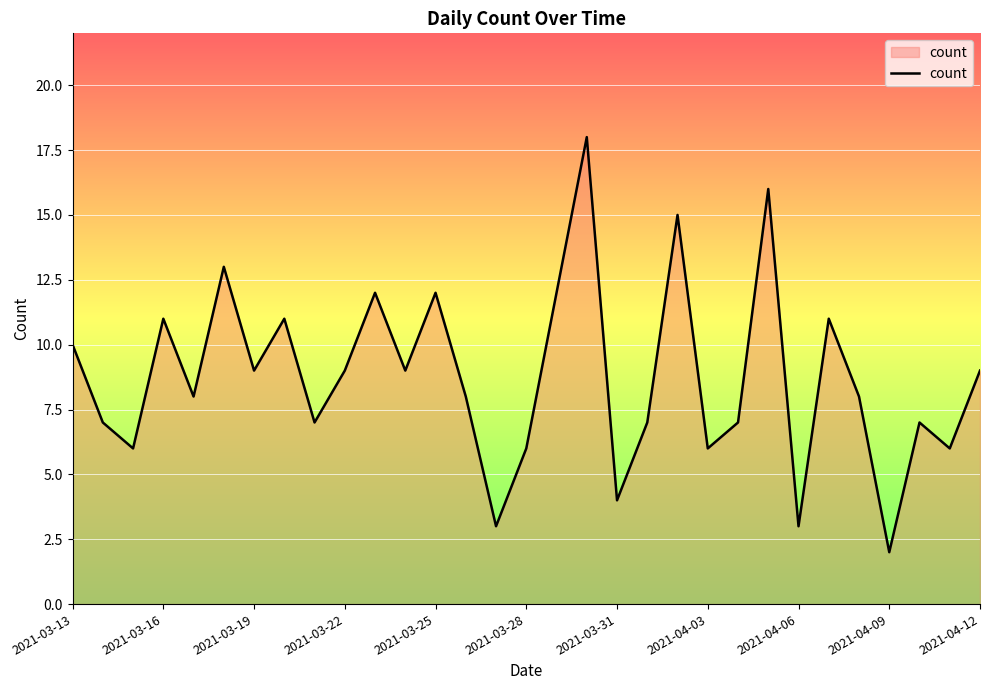

Does the chart display data point markers on the line(s)?

No